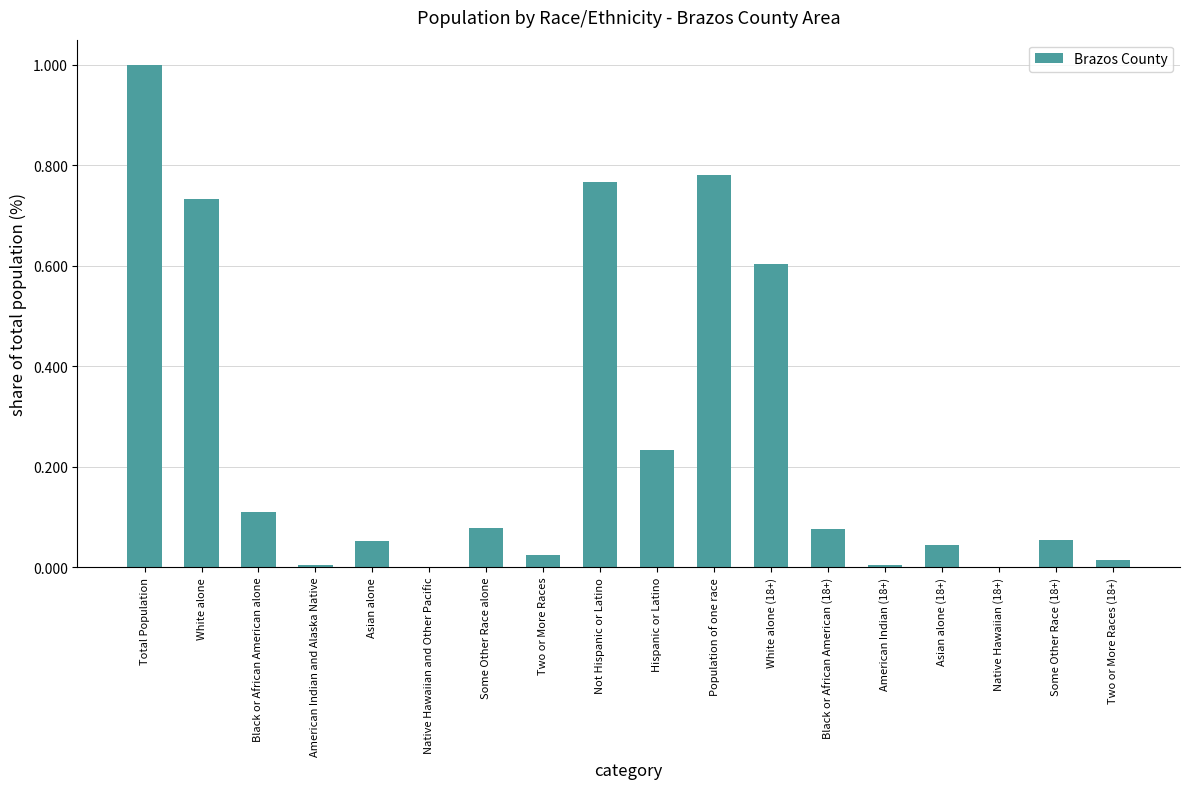

Between Two or More Races and Black or African American alone, which is larger?

Black or African American alone